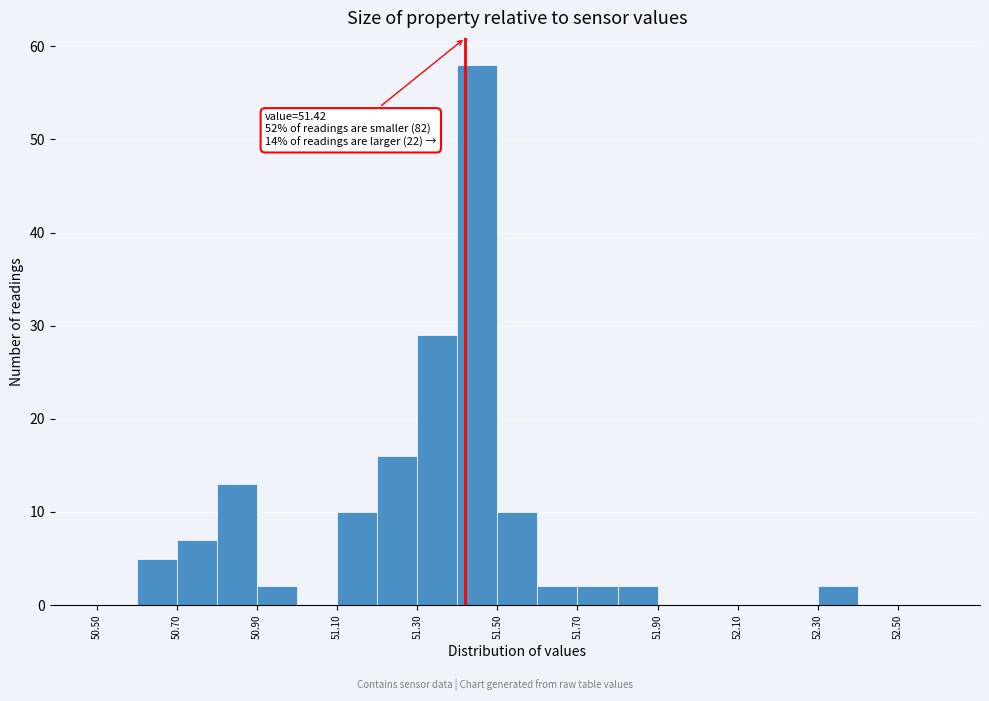

Which range on the x-axis has the tallest bar?

51.4 to 51.5